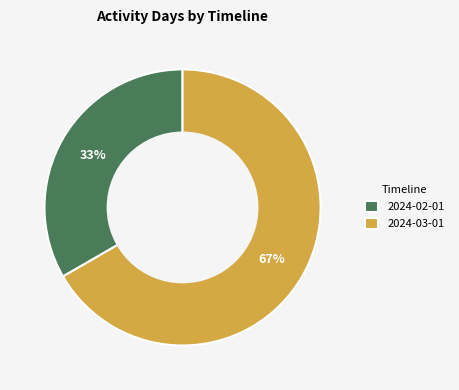

The 2024-03-01 slice represents 67% of the pie. True or false?

True